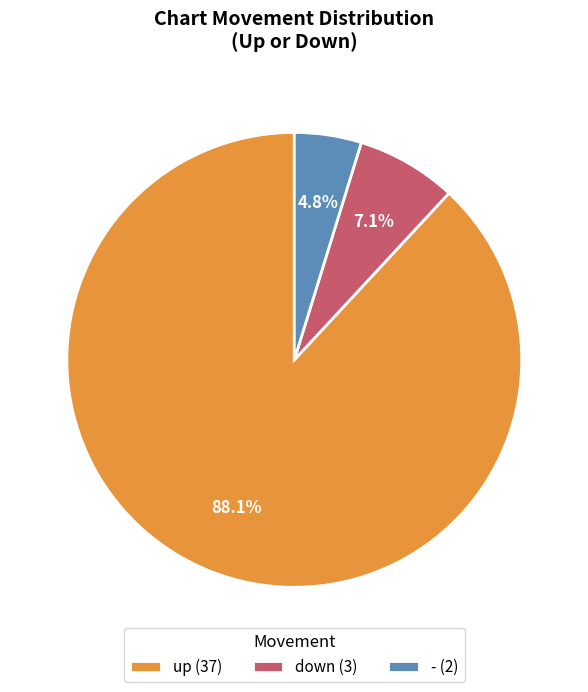

The up slice represents 97% of the pie. True or false?

False